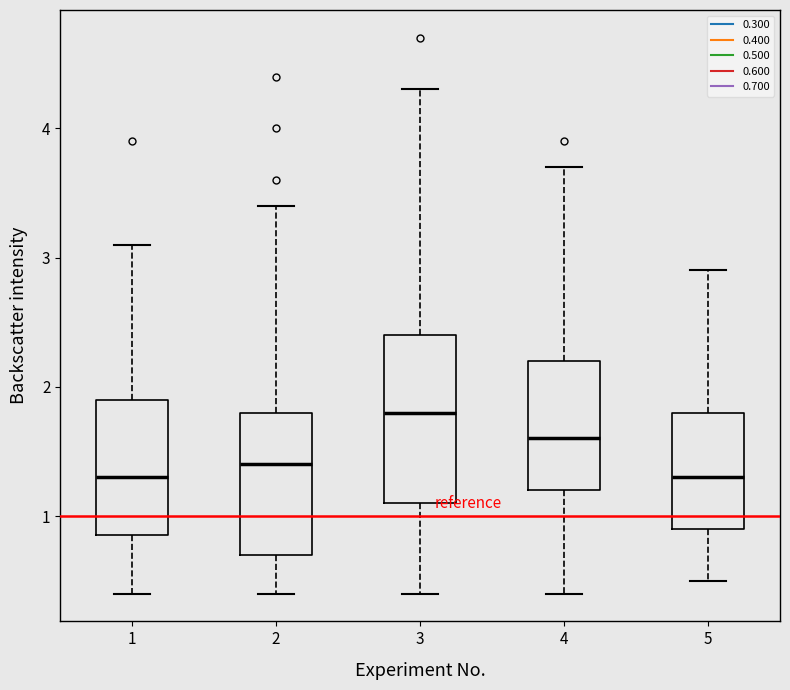

Reading left to right, transcribe this box plot: for each box, give where its median line is, the range the box spans, and where its two whiskers end, as read against the y-axis. The values are not printed on the chart, so give them approximately, as read against the axis.

1: median 1.3, box 0.9 to 1.9, whiskers 0.4 to 3.1
2: median 1.4, box 0.7 to 1.8, whiskers 0.4 to 3.4
3: median 1.8, box 1.1 to 2.4, whiskers 0.4 to 4.3
4: median 1.6, box 1.2 to 2.2, whiskers 0.4 to 3.7
5: median 1.3, box 0.9 to 1.8, whiskers 0.5 to 2.9